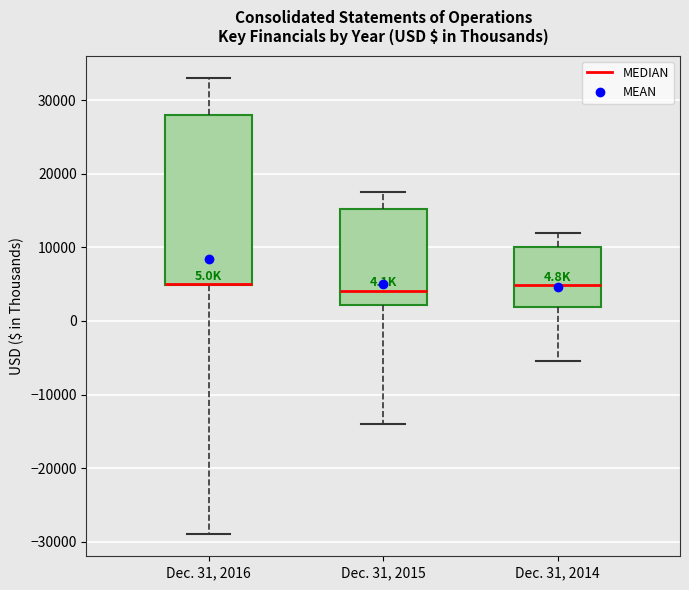

Comparing the boxes themselves (not the whiskers), which one is the tallest?

Dec. 31, 2016